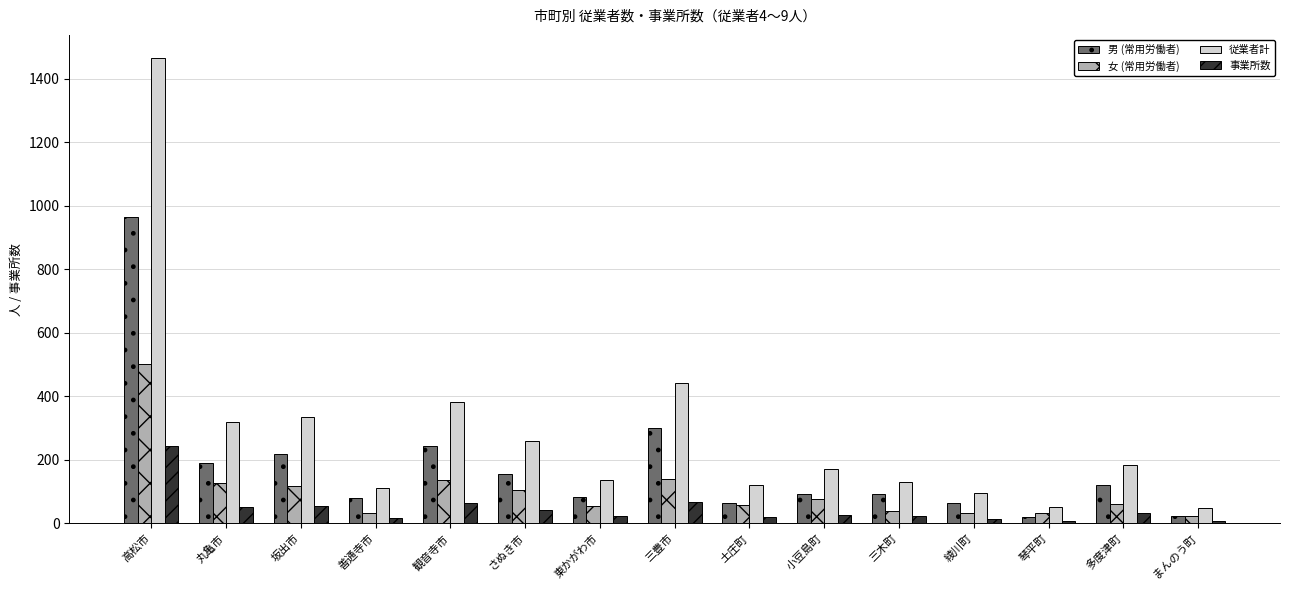

What value does the 女 (常用労働者) series have at 観音寺市, to the nearest 10?

140